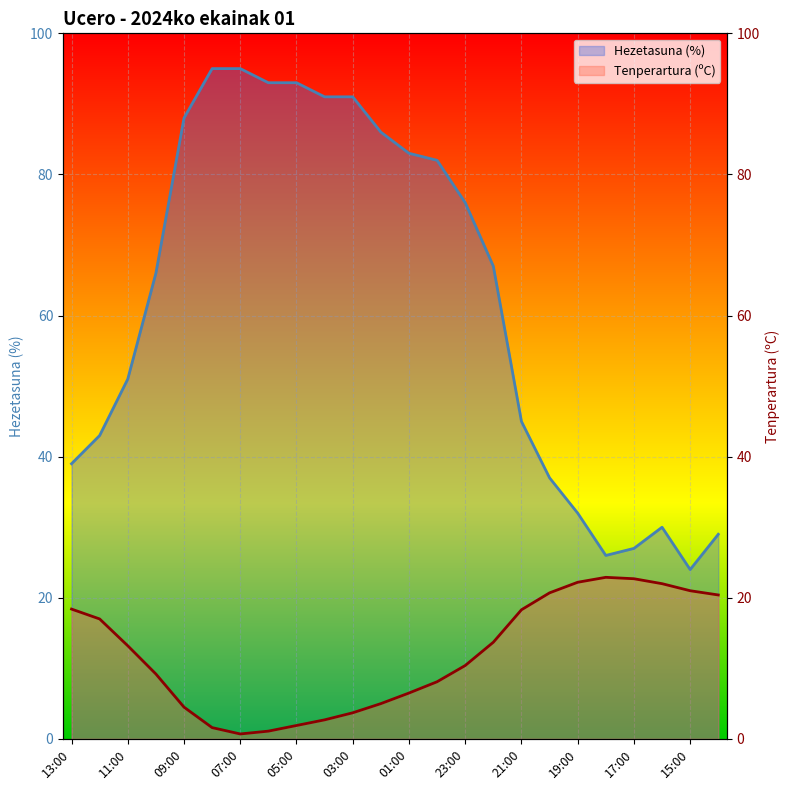

Reading right to left, transcribe all the data shown in this chart.

Tenperartura (ºC): 20.4	21.0	22.0	22.7	22.9	22.2	20.7	18.3	13.7	10.4	8.1	6.5	5.0	3.7	2.7	1.9	1.1	0.7	1.6	4.5	9.2	13.2	17.0	18.4
Hezetasuna (%): 29.0	24.0	30.0	27.0	26.0	32.0	37.0	45.0	67.0	76.0	82.0	83.0	86.0	91.0	91.0	93.0	93.0	95.0	95.0	88.0	66.0	51.0	43.0	39.0